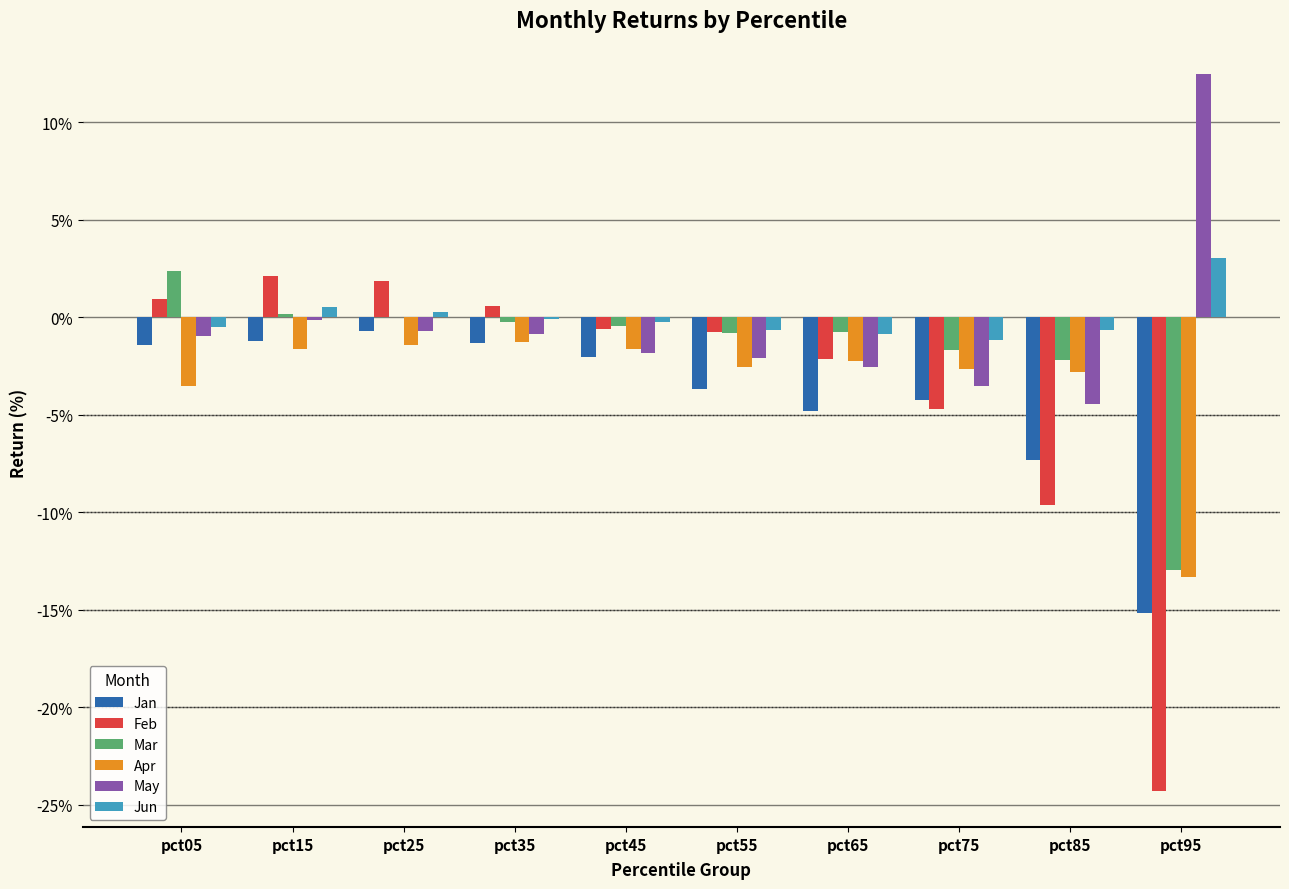

Which series has the largest total across all categories?

Jun